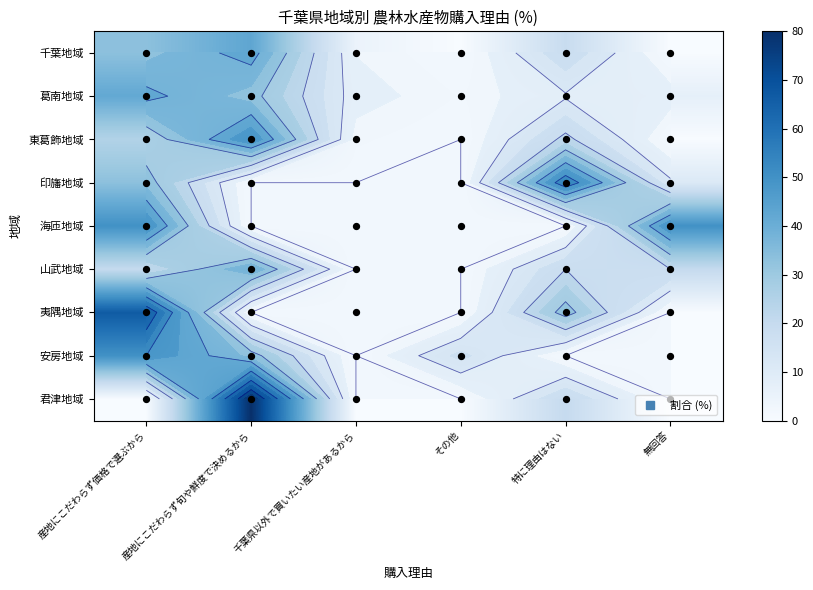

What is the total value across all series at その他?

19.0